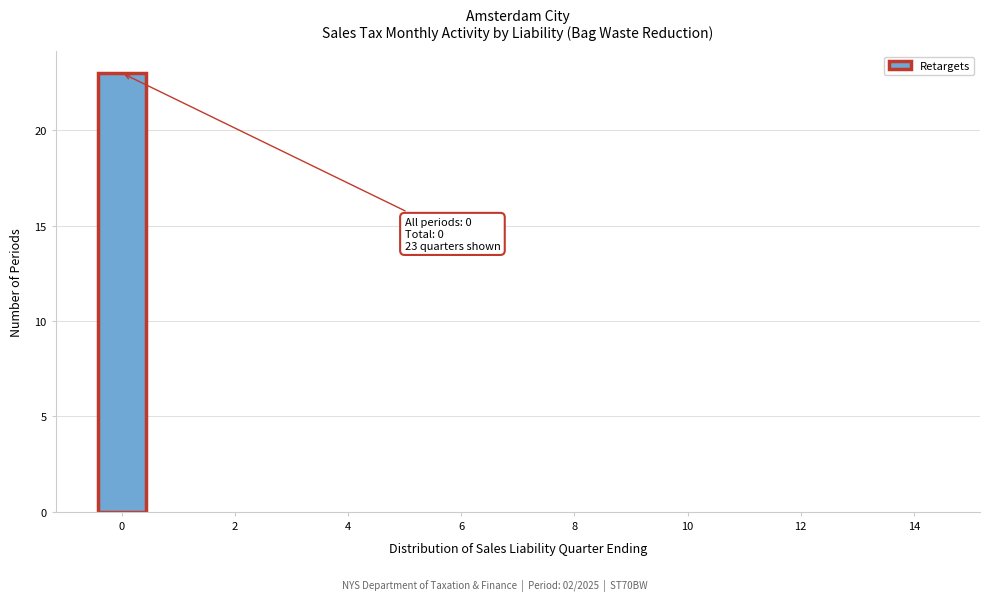

Which range on the x-axis has the tallest bar?

-0.5 to 0.5